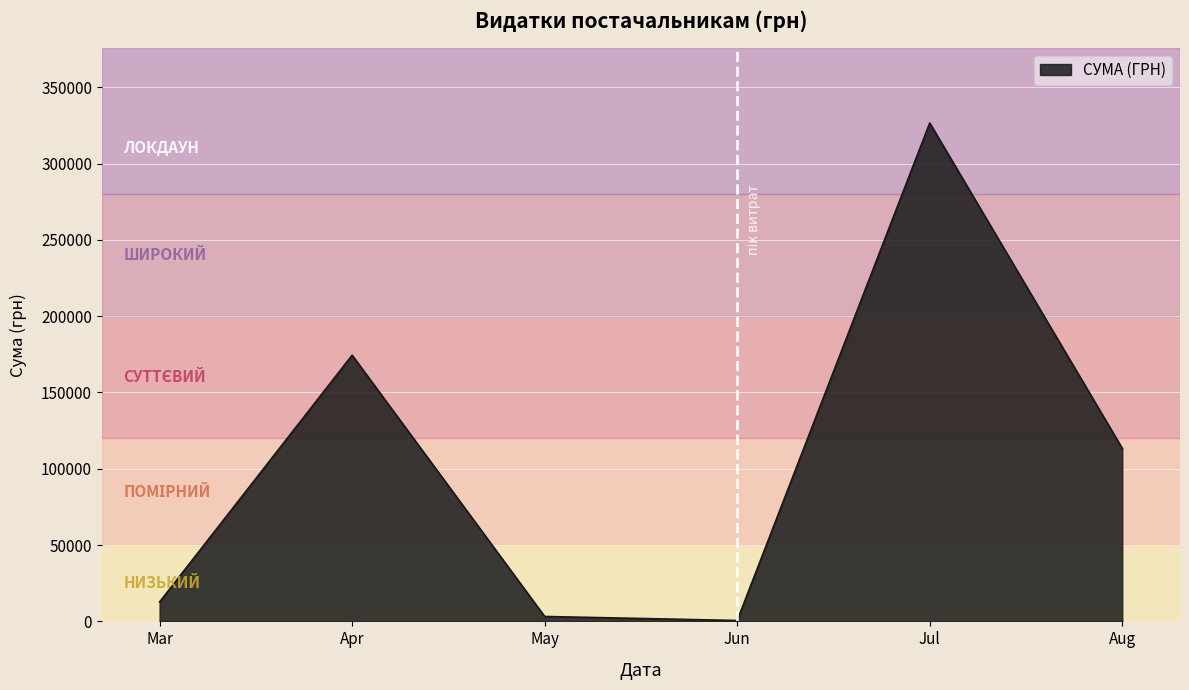

Count the number of categories in the chart.

6